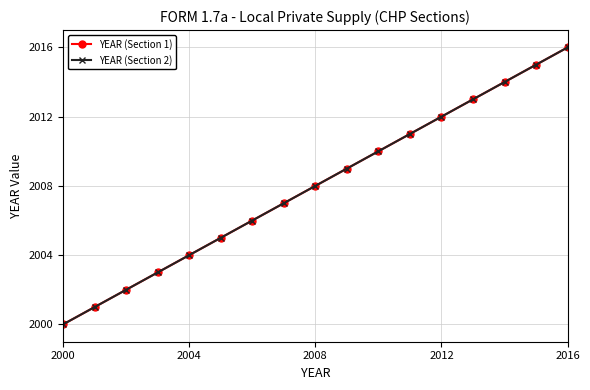

Is this an area chart (filled region under the line)?

No